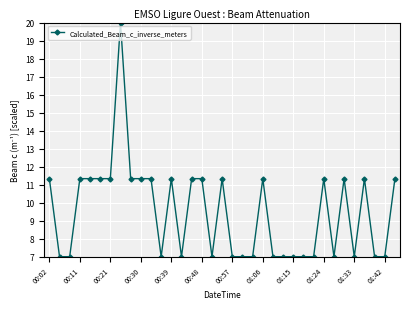

What is the value of the 3rd point from the left?

7.0